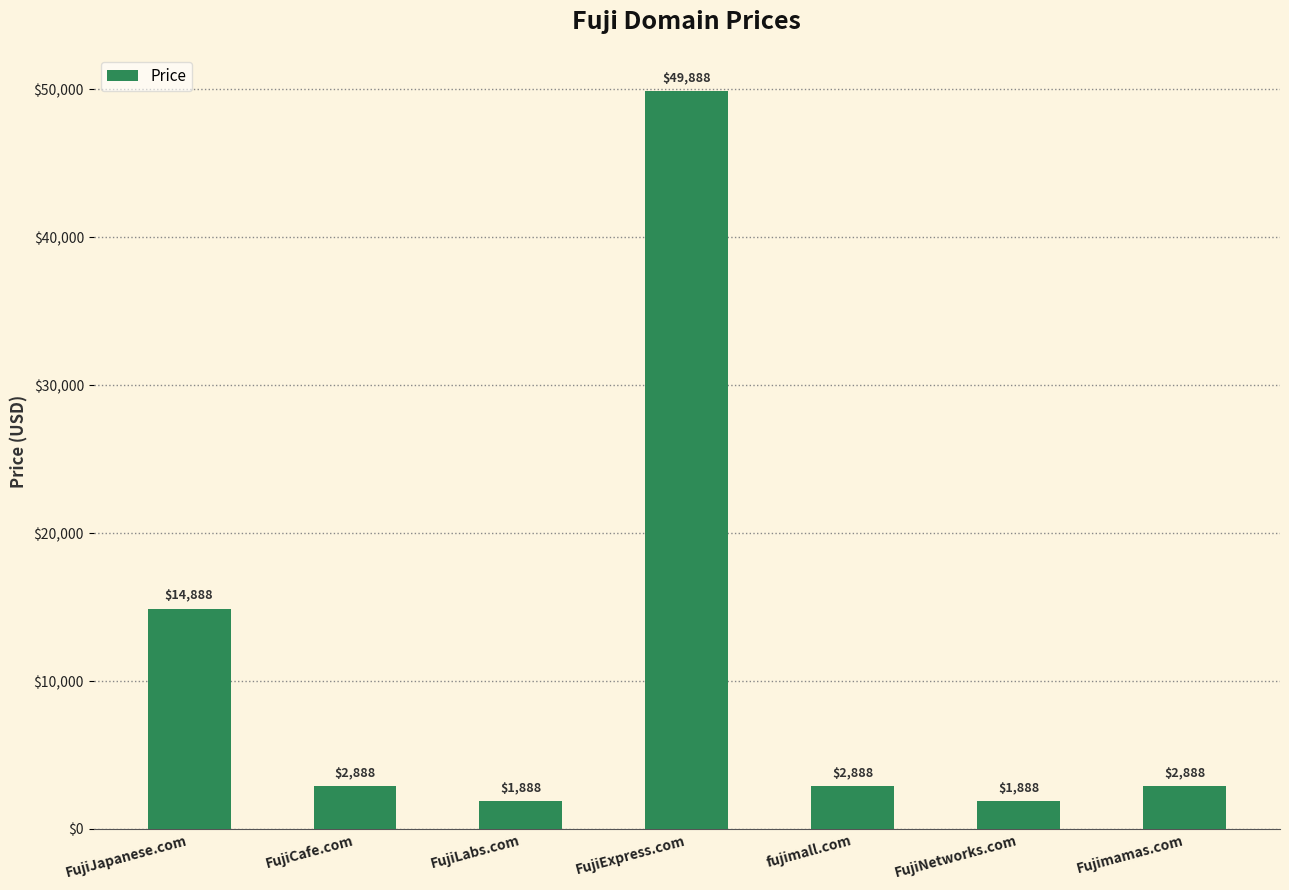

The chart shows a value of 2888 at fujimall.com. True or false?

True